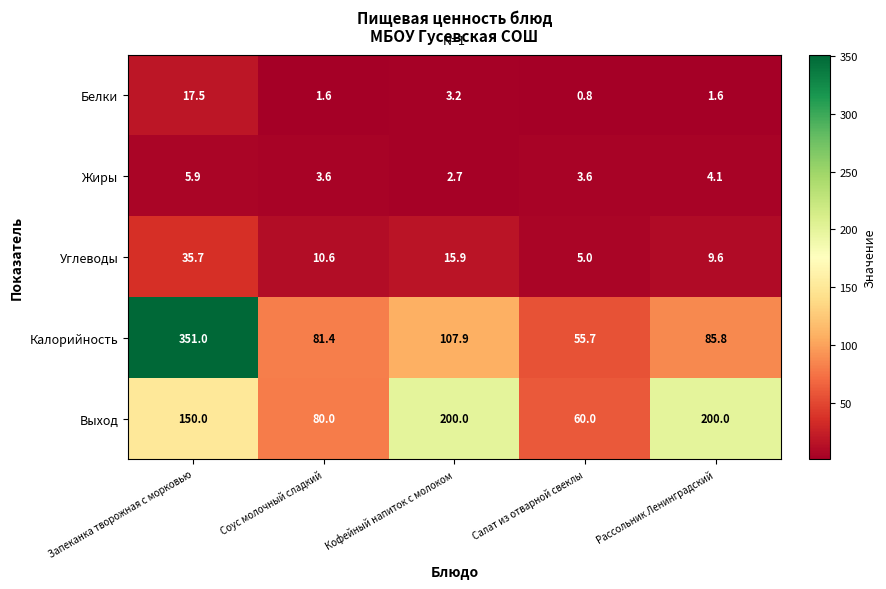

What is the difference between the highest and lowest values at Запеканка творожная с морковью?

345.1